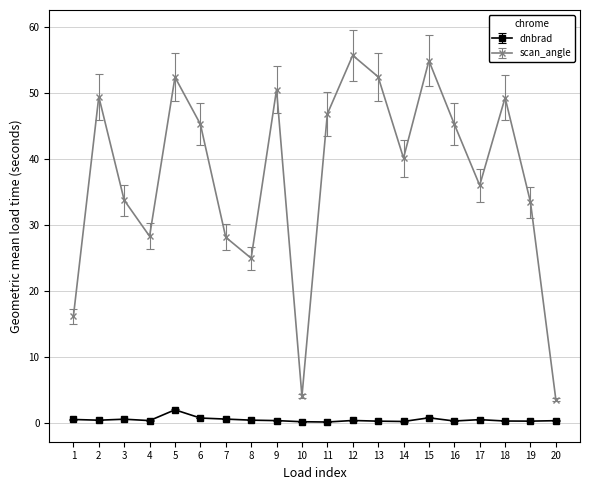

True or false: dnbrad has more than 2 interior local peaks.

True